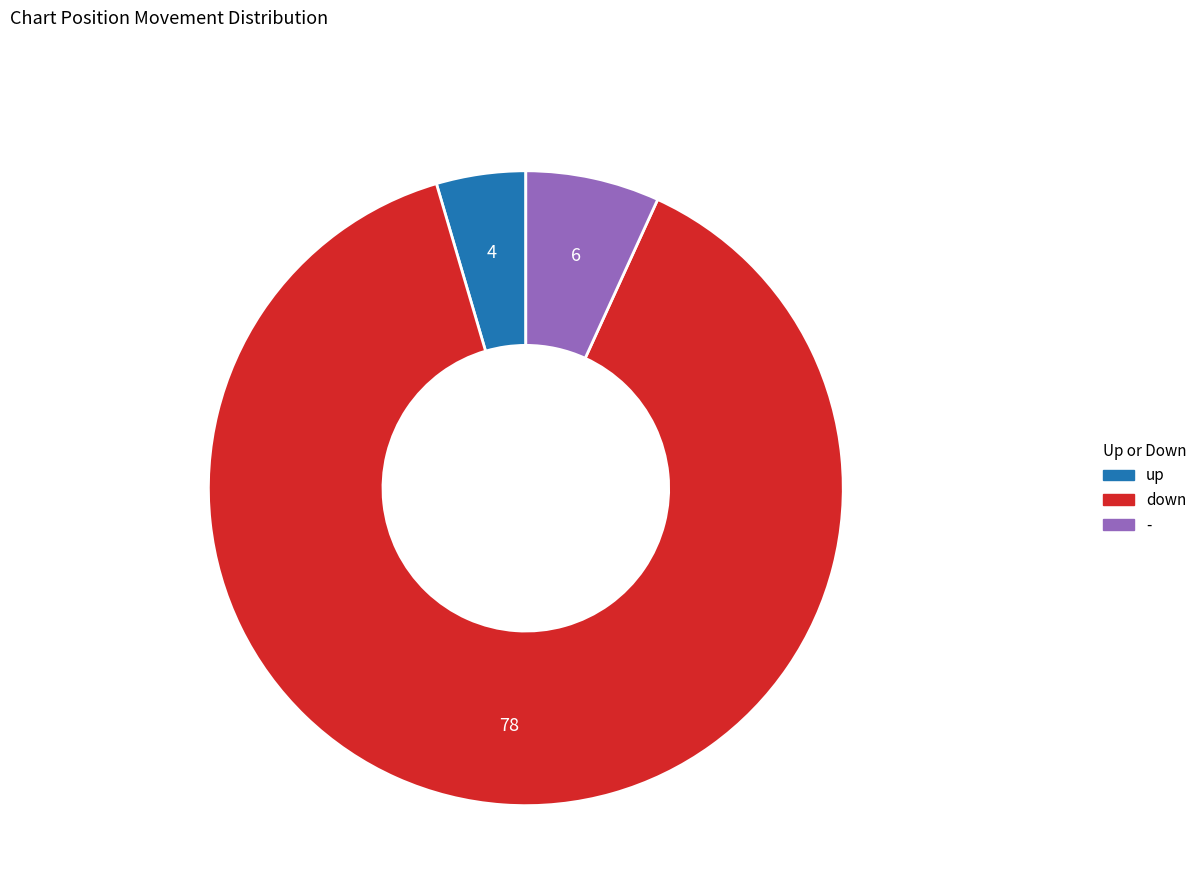

How many slices are in this pie chart?

3